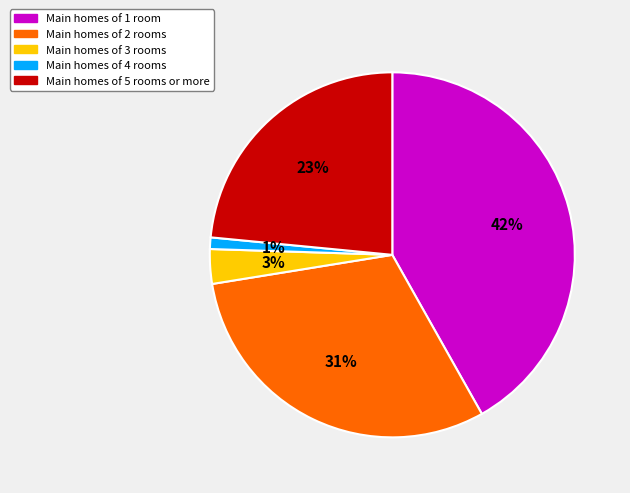

Count the number of slices in the pie.

5